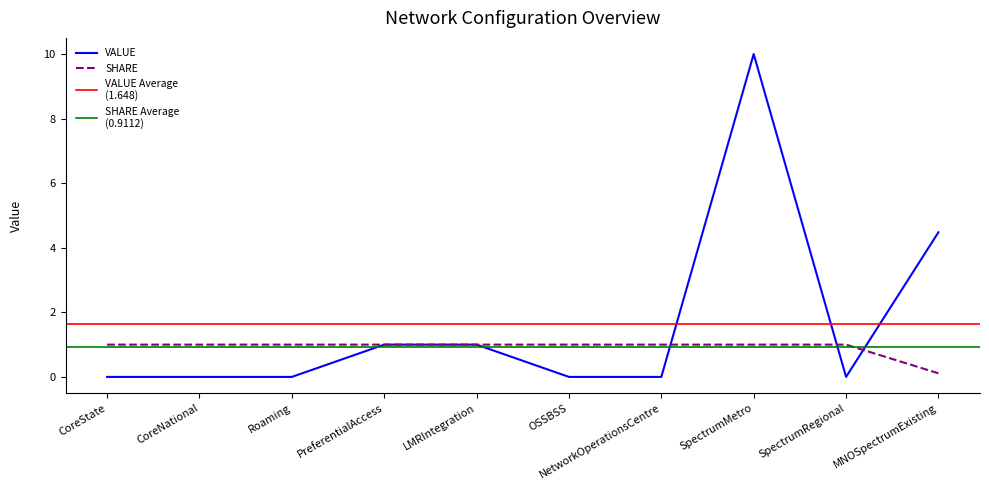

What is the label of the 2nd point from the right?

SpectrumRegional